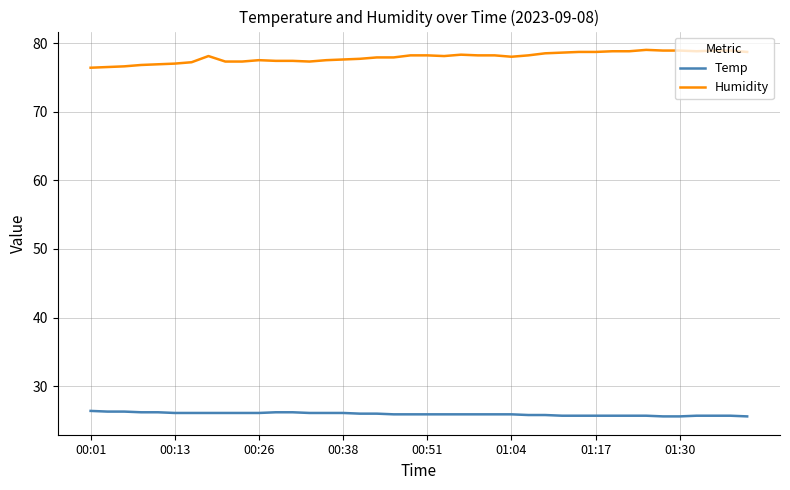

How many lines are shown in the chart?

2